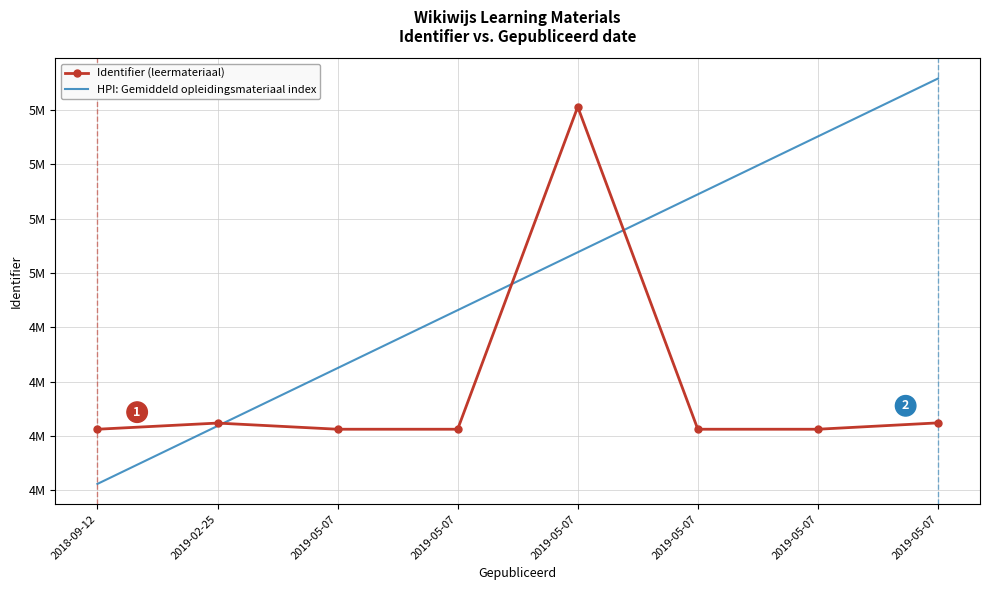

What are all the series names shown in the legend?

Identifier (leermateriaal), HPI: Gemiddeld opleidingsmateriaal index